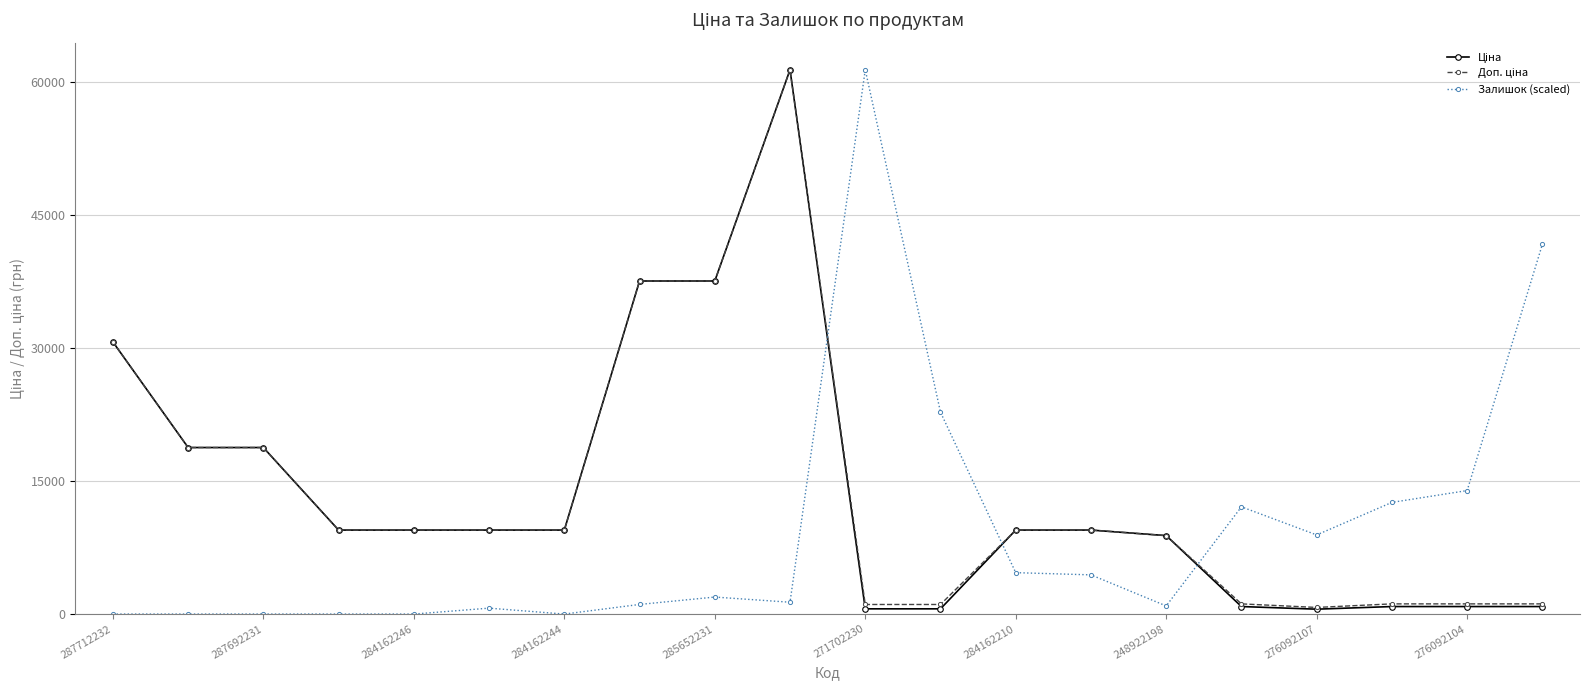

What is the greatest value displayed?

61434.3